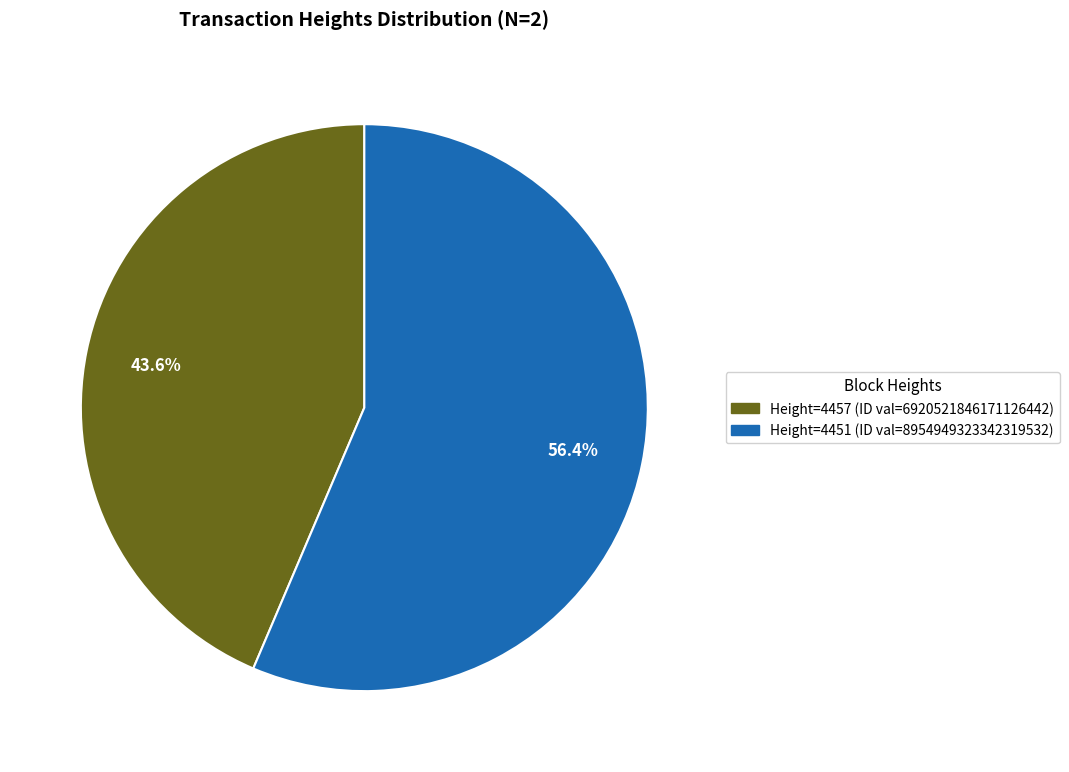

Is there a majority slice in this chart?

Yes